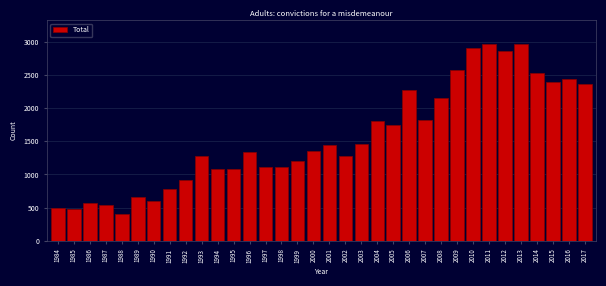

What is the smallest value displayed?

404